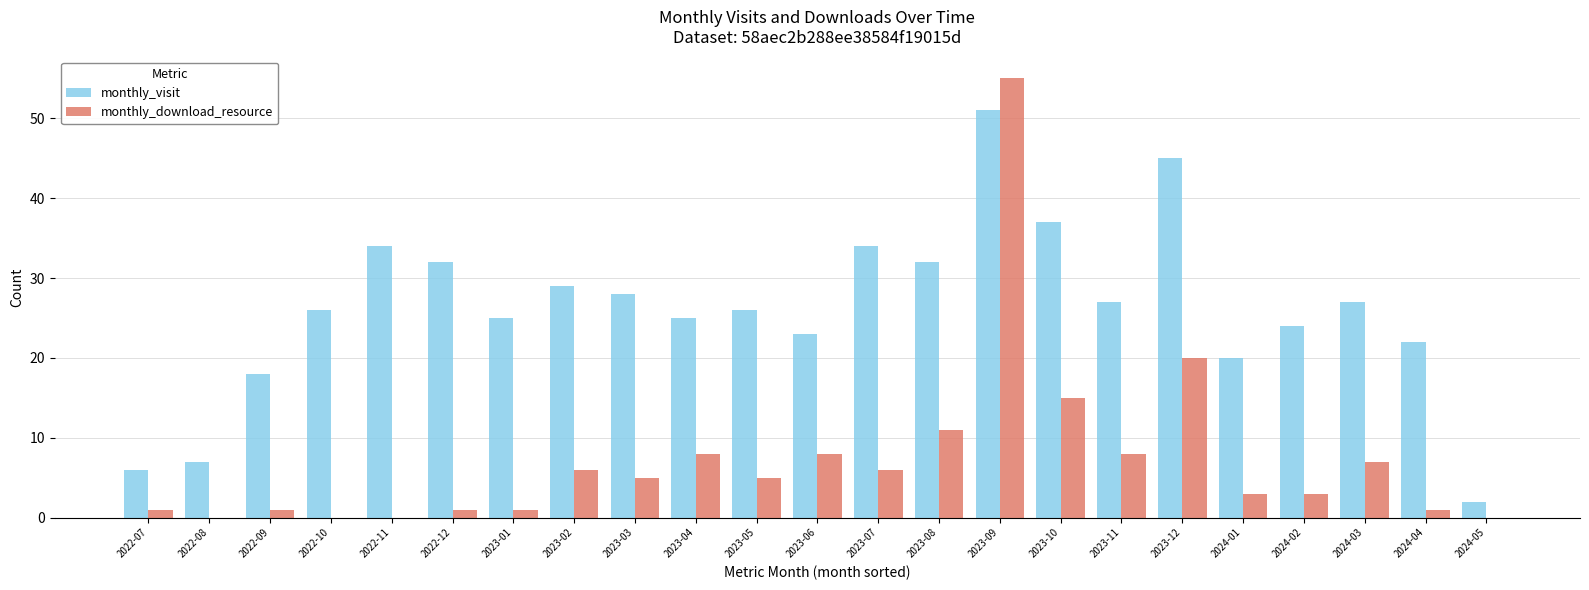

The value of monthly_download_resource at 2022-11 is 35. True or false?

False